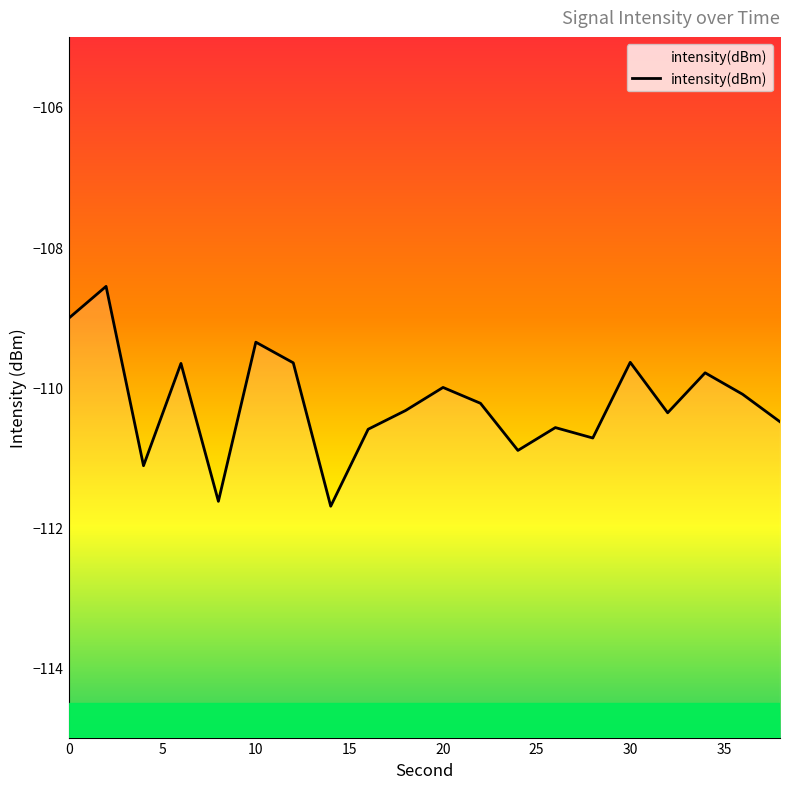

How many data points are less than -110?

13